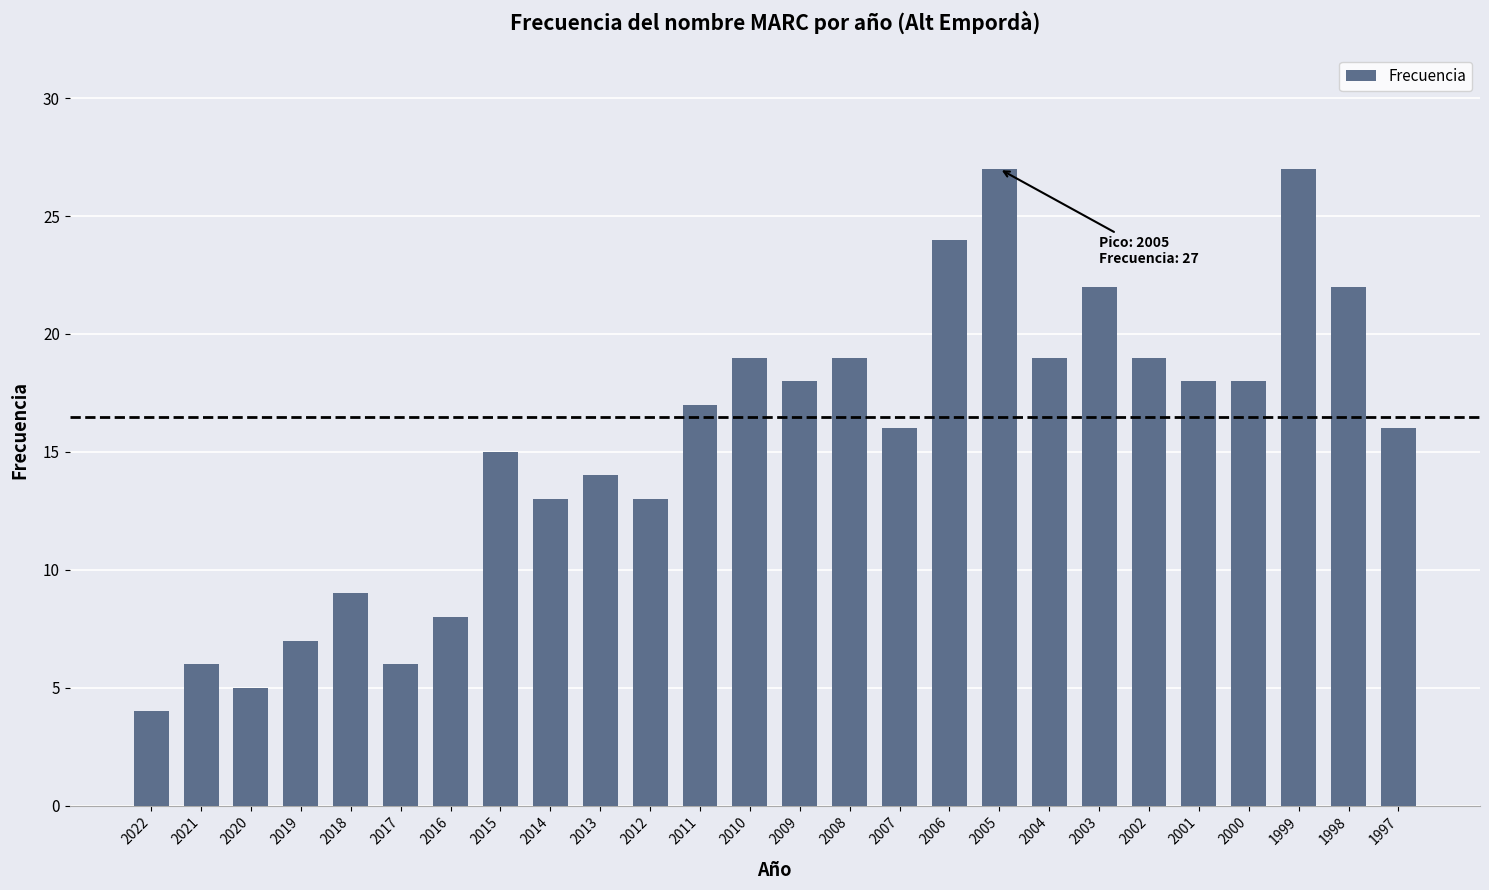

Does the chart contain any negative values?

No